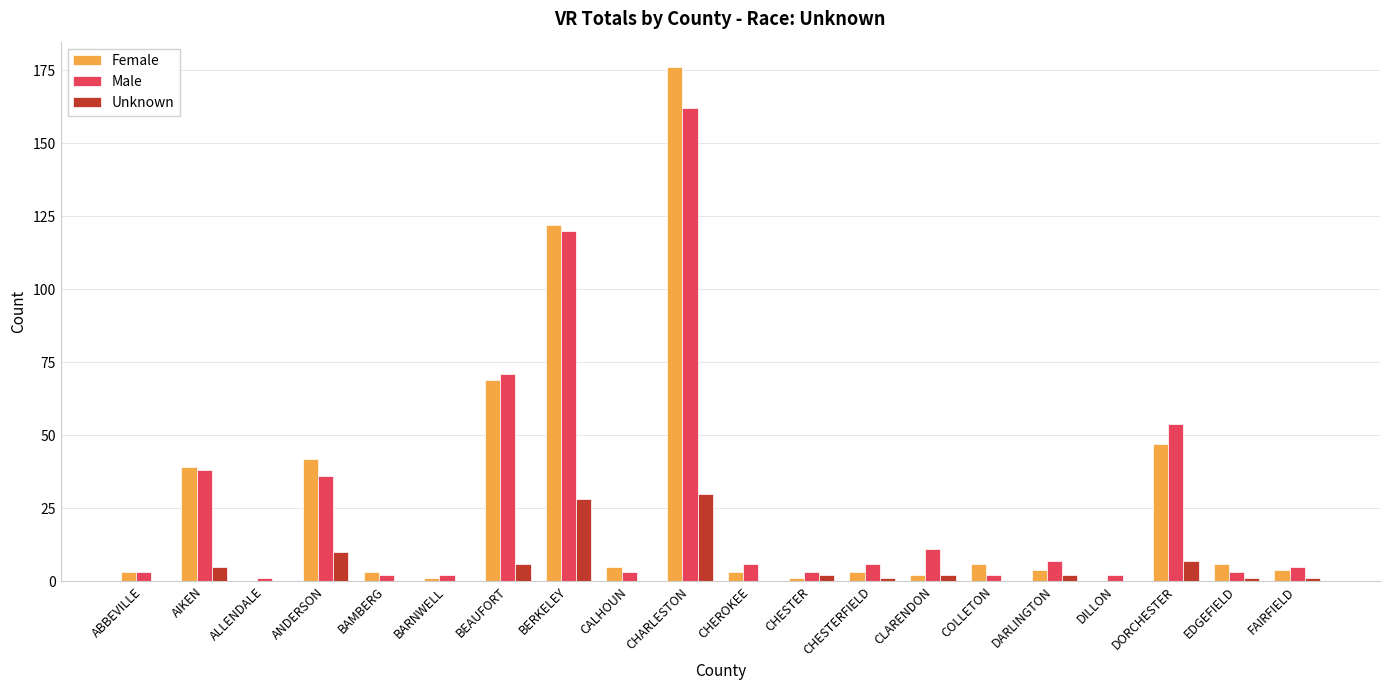

The Unknown series shows 0 at CALHOUN. True or false?

True